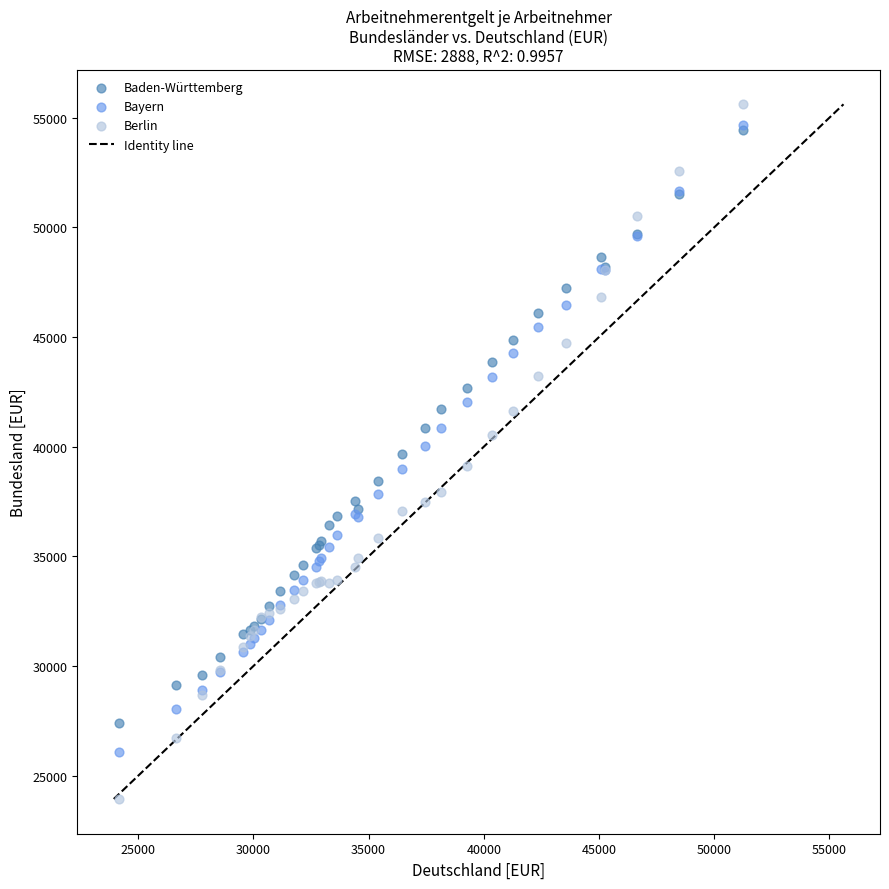

Which series reaches the maximum Y coordinate?

Berlin